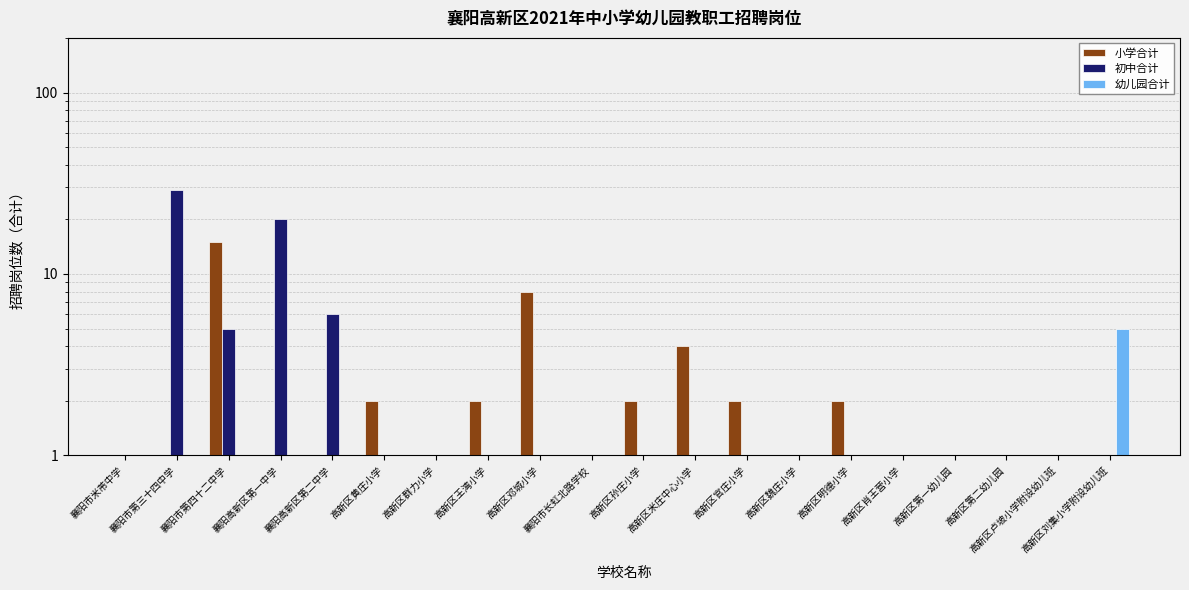

At 高新区第二幼儿园, list the series in order from largest to smallest.

小学合计, 初中合计, 幼儿园合计